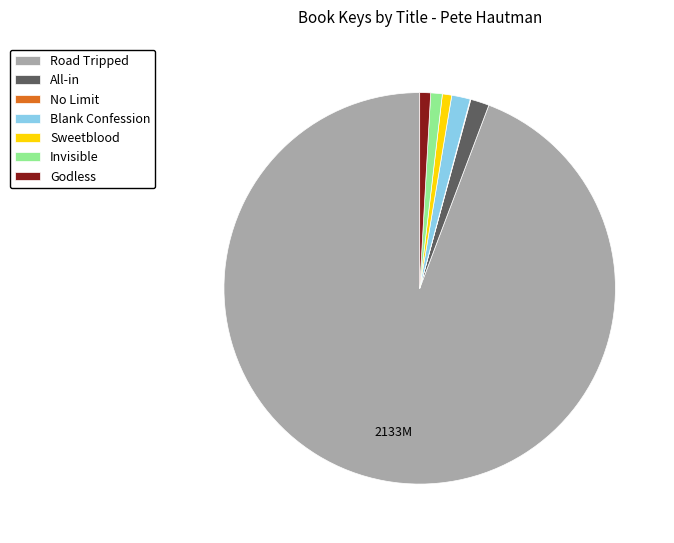

Combined, do Sweetblood and Road Tripped account for over 50%?

Yes